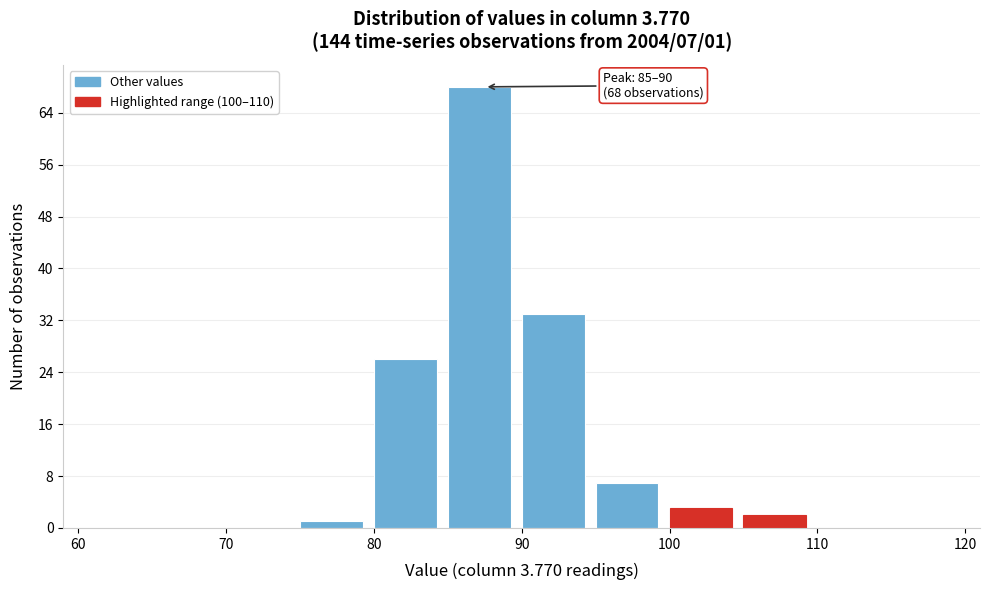

Which range on the x-axis has the tallest bar?

85 to 90